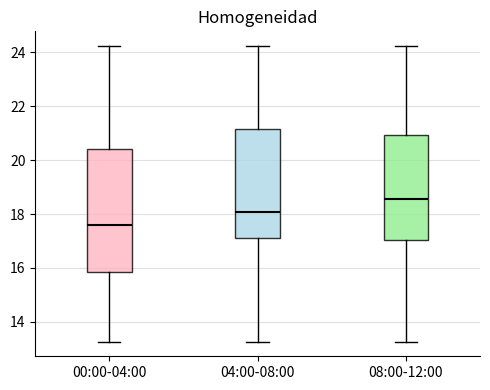

Reading left to right, transcribe this box plot: for each box, give where its median line is, the range the box spans, and where its two whiskers end, as read against the y-axis. The values are not printed on the chart, so give them approximately, as read against the axis.

00:00-04:00: median 17.6, box 15.8 to 20.4, whiskers 13.2 to 24.2
04:00-08:00: median 18.0, box 17.2 to 21.2, whiskers 13.2 to 24.2
08:00-12:00: median 18.6, box 17.0 to 21.0, whiskers 13.2 to 24.2